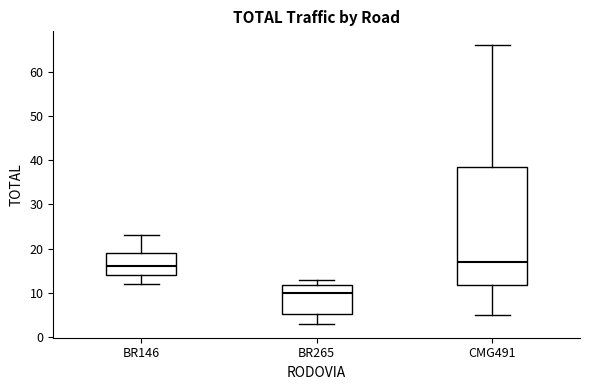

Where does the median line of the box for CMG491 sit on the y-axis? The values are not printed on the chart, so give them approximately, as read against the axis.

17